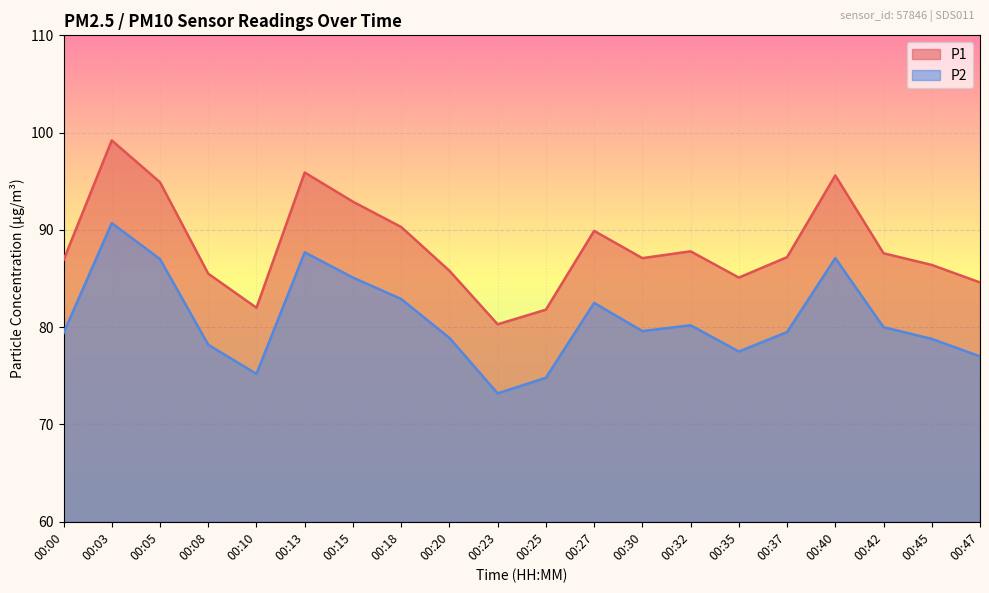

Rank the series by their average value, from highest to lowest.

P1, P2